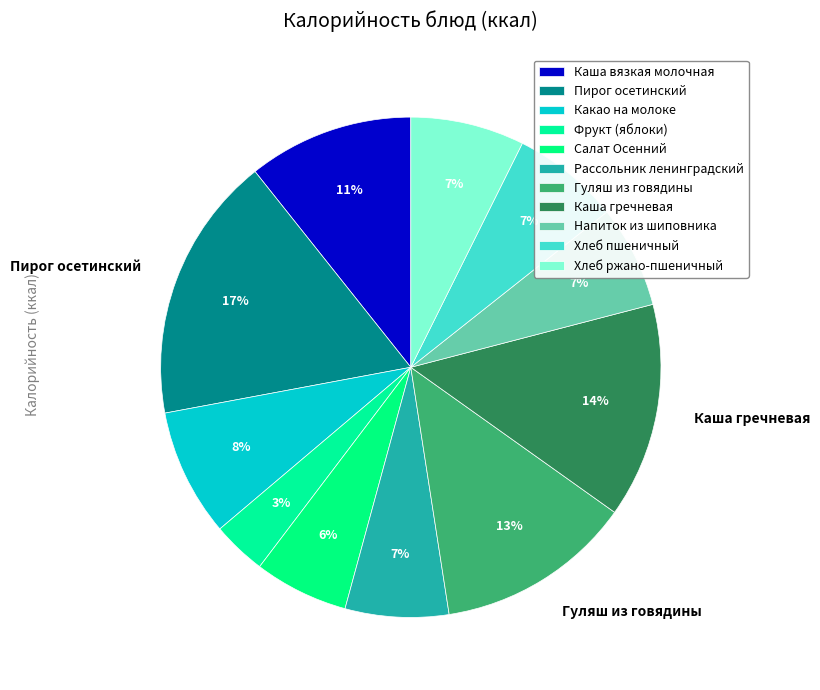

Is the sum of Хлеб ржано-пшеничный and Пирог осетинский greater than half?

No